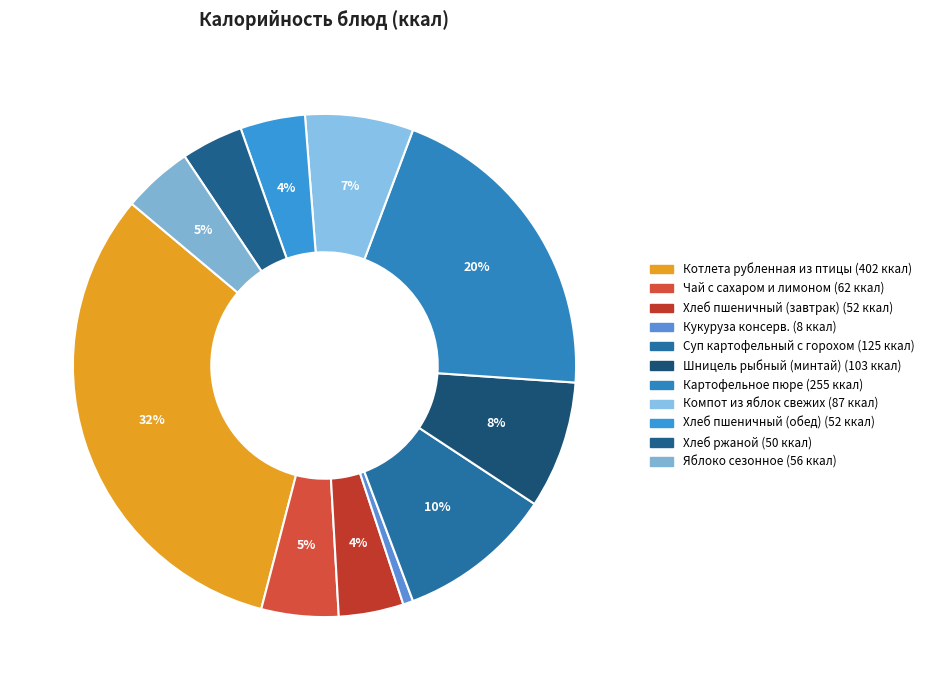

Which slice is the smallest?

Кукуруза консерв.